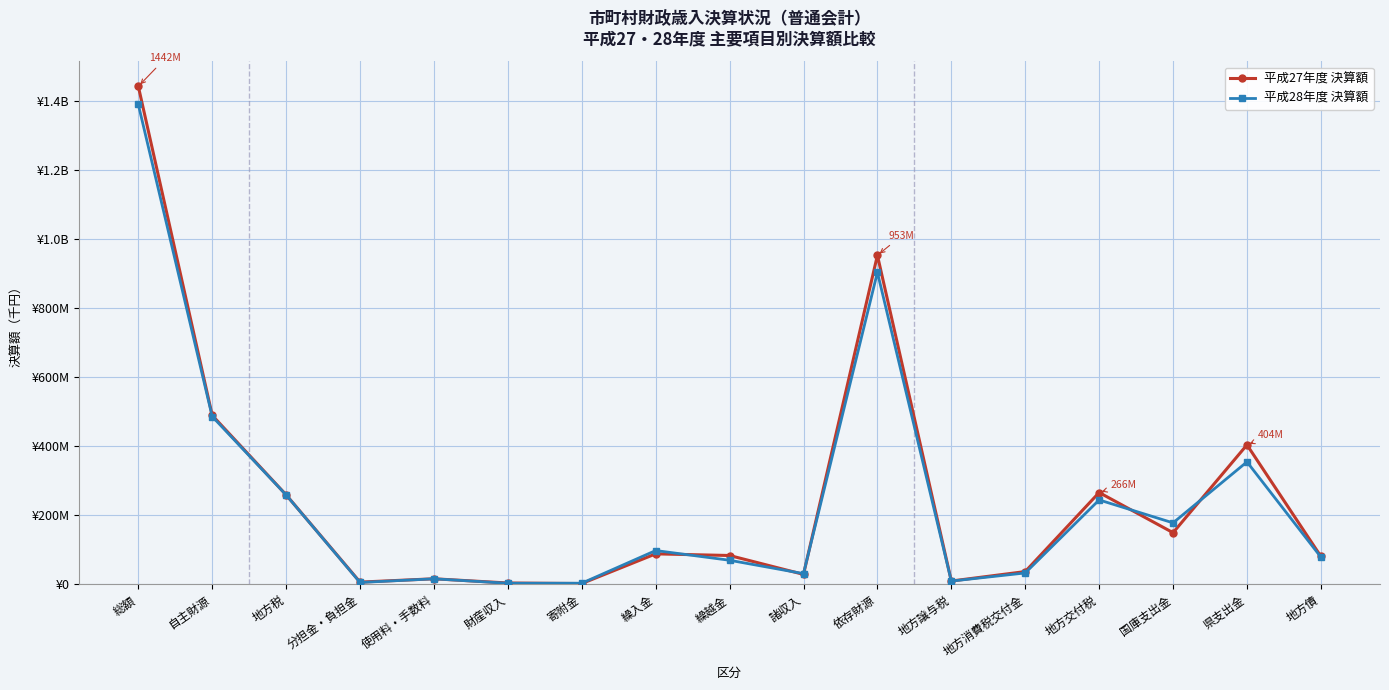

What is the difference between the 平成28年度 決算額 values at 依存財源 and 諸収入?

872587478